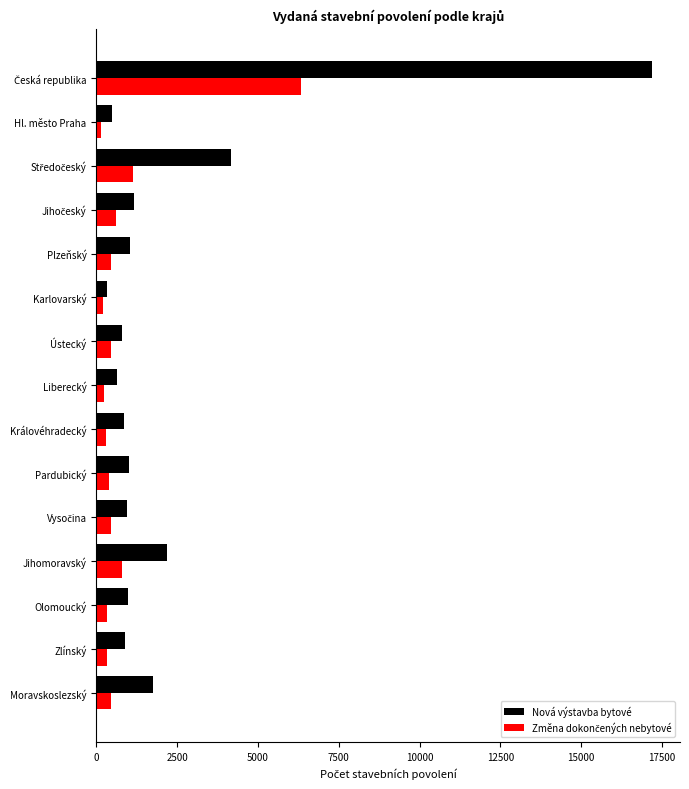

Which series has the largest total across all categories?

Nová výstavba bytové